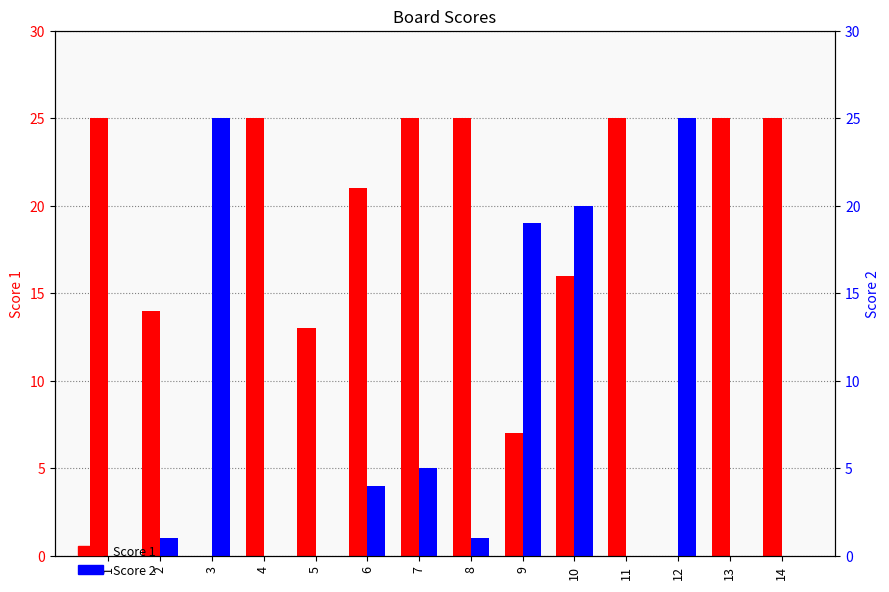

How many data points does each series have?

14